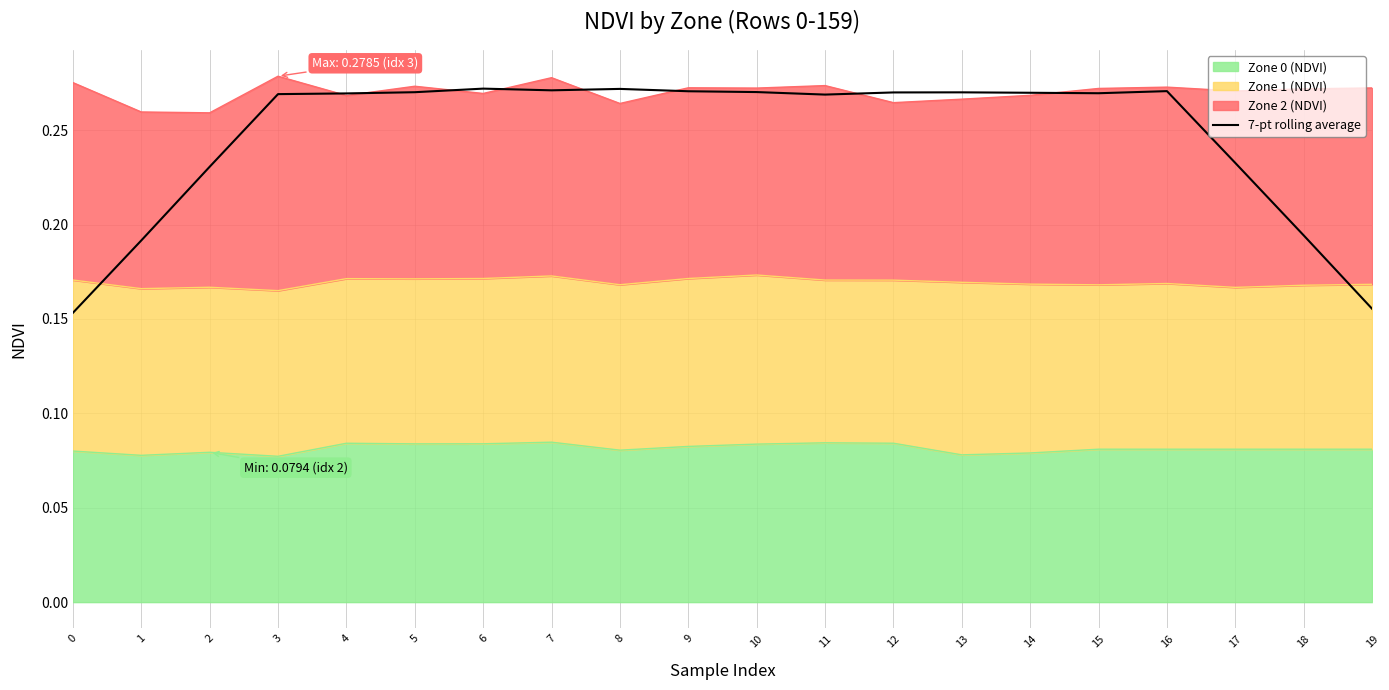

How many points are higher than both their immediate neighbors (excluding endpoints)?

4